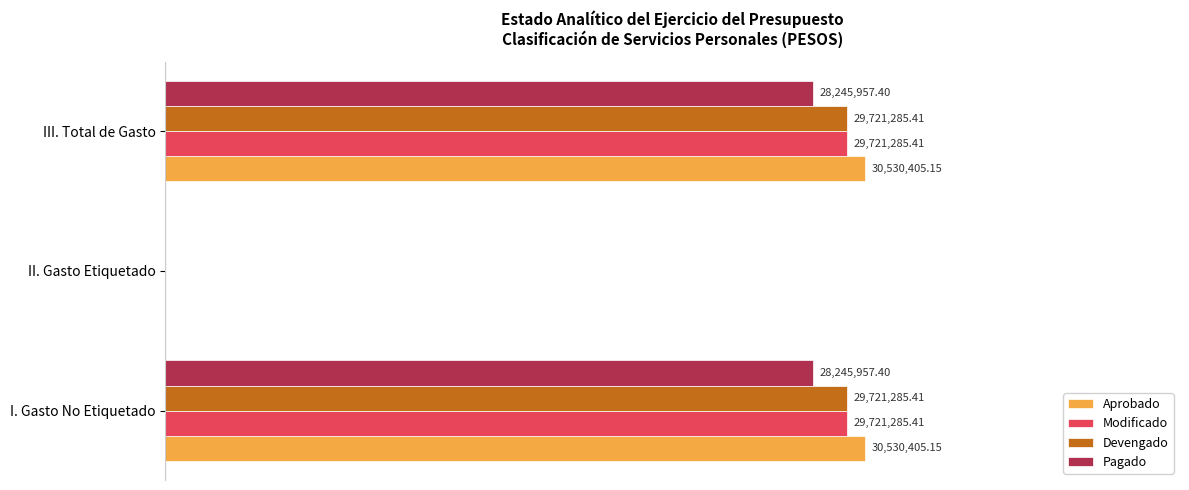

What are all the series names shown in the legend?

Aprobado, Modificado, Devengado, Pagado